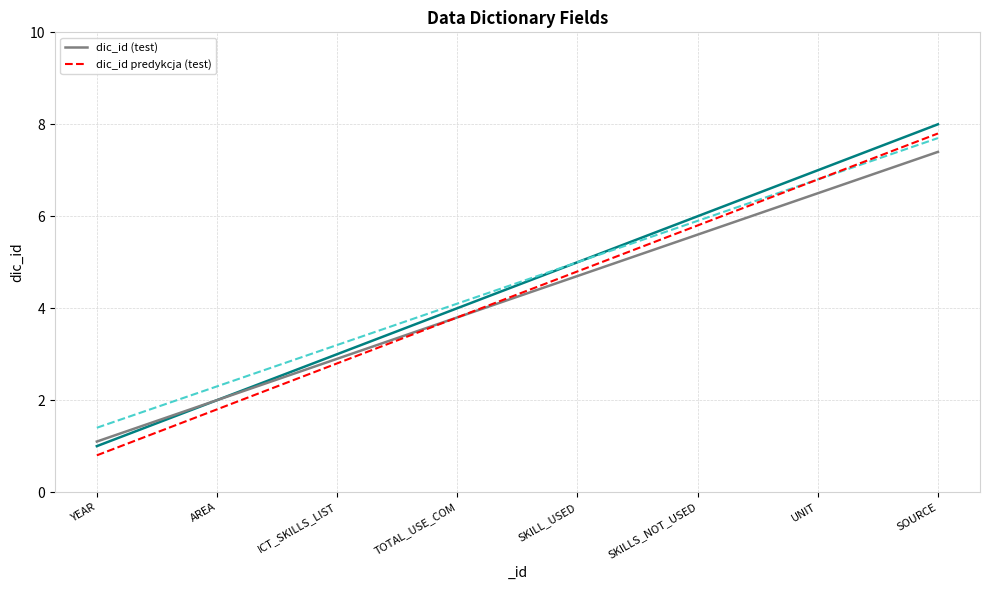

What are all the series names shown in the legend?

dic_id (test), dic_id predykcja (test)